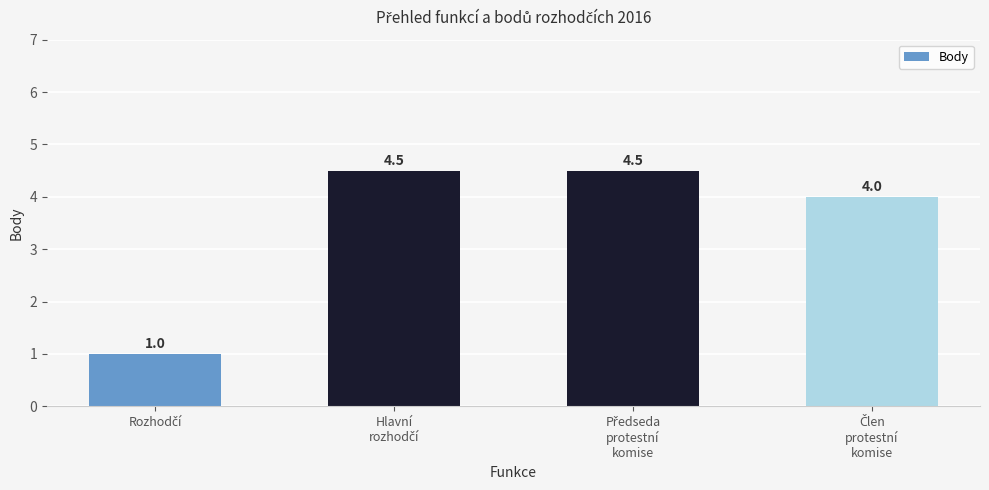

What is the difference between the second highest and second lowest values?

0.5